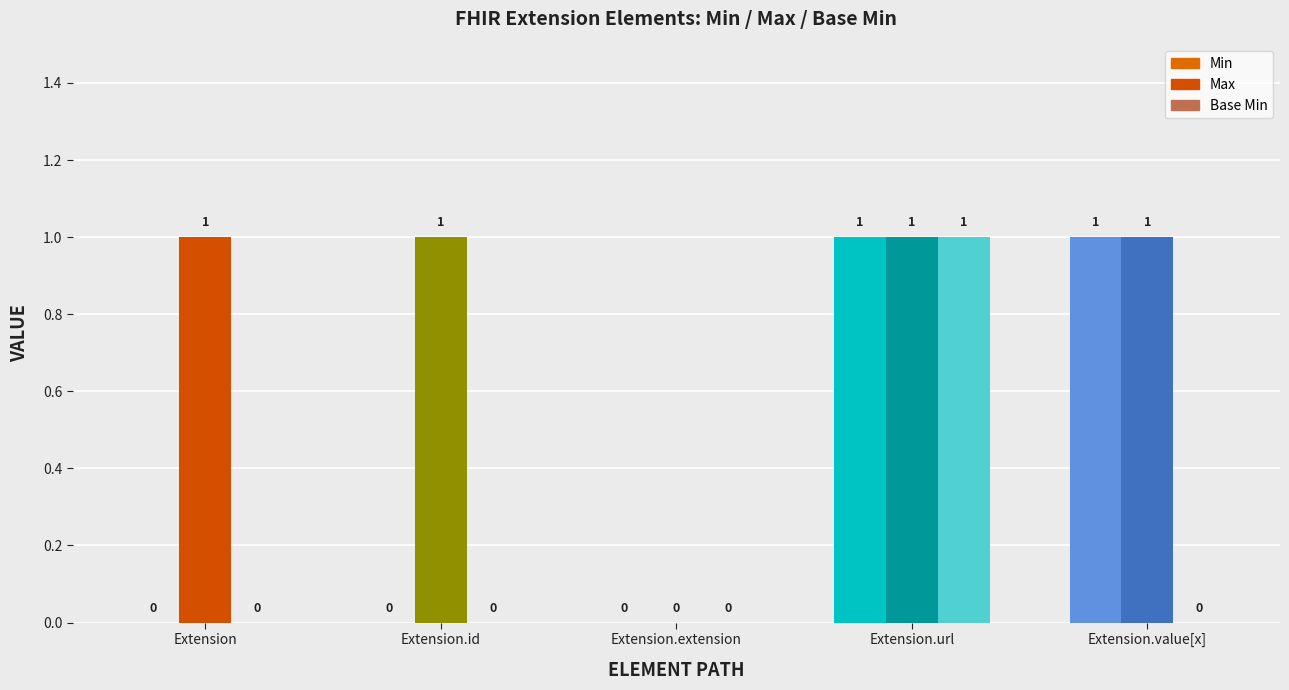

Reading left to right, list all the values displayed in this chart.

Min: Extension=0	Extension.id=0	Extension.extension=0	Extension.url=1	Extension.value[x]=1
Max: Extension=1	Extension.id=1	Extension.extension=0	Extension.url=1	Extension.value[x]=1
Base Min: Extension=0	Extension.id=0	Extension.extension=0	Extension.url=1	Extension.value[x]=0